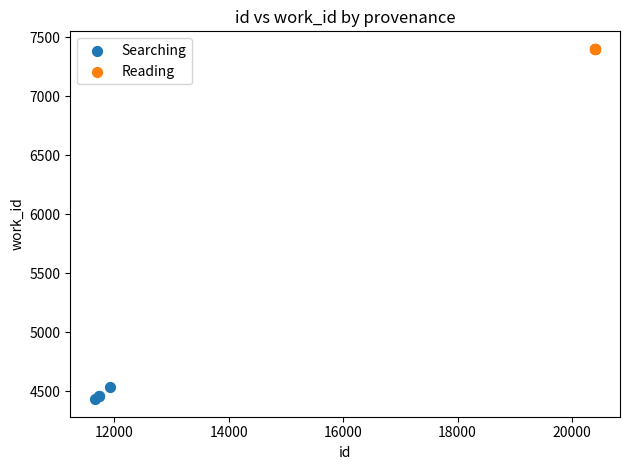

Which series contains the lowest Y value?

Searching